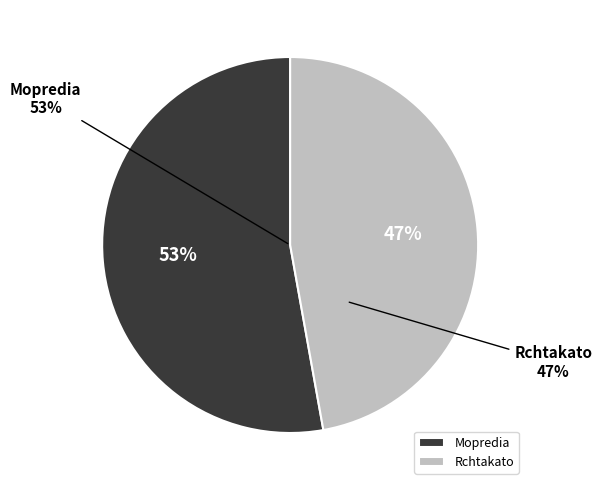

Which slice is the largest?

Mopredia